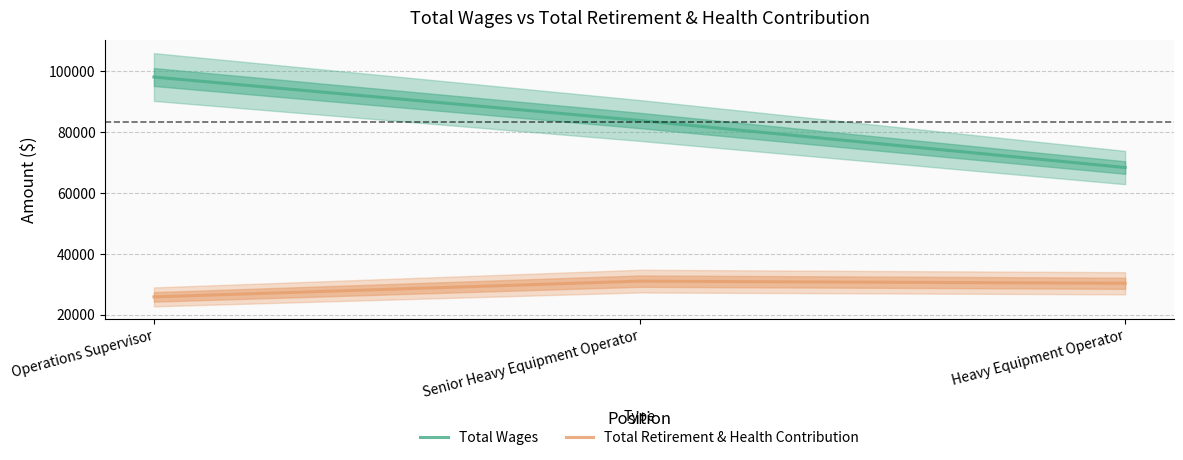

Count the Total Wages values in the range 68338 to 98056.

3